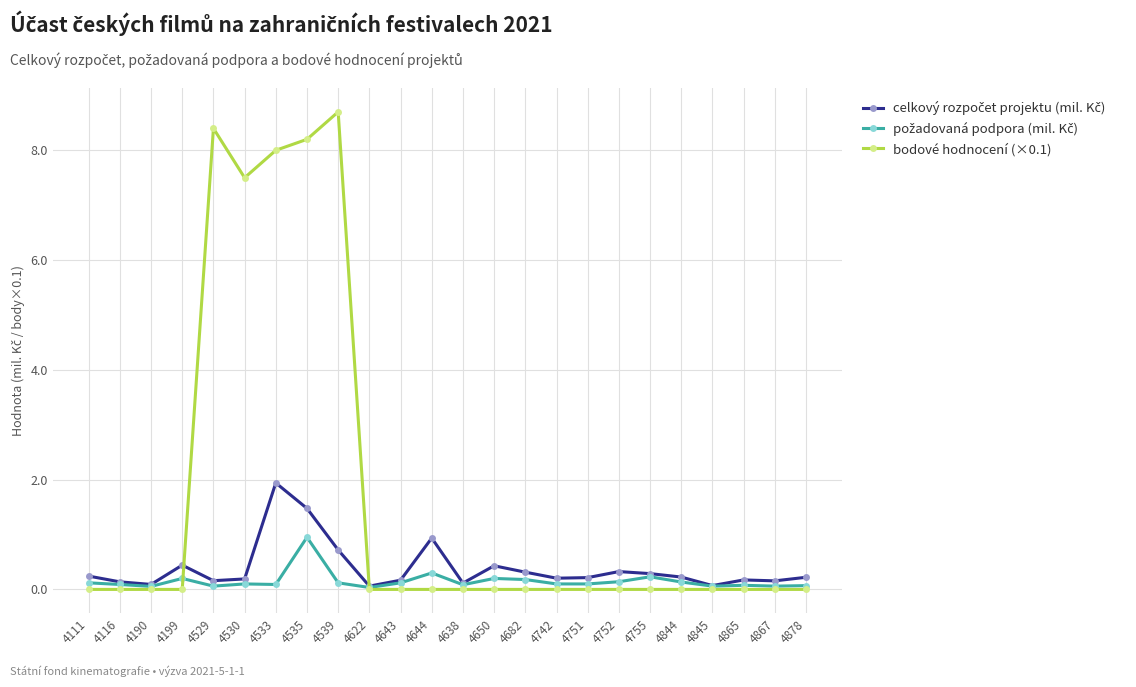

The bodové hodnocení (×0.1) series shows 0.0 at 4867. True or false?

True